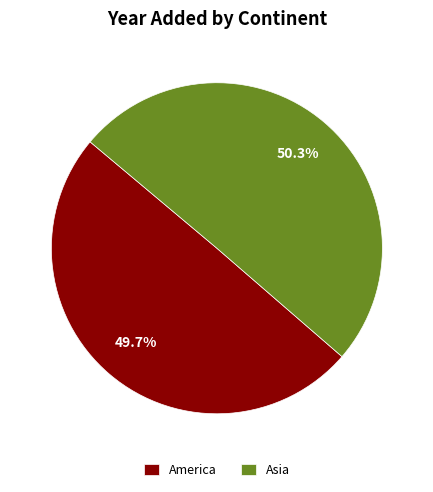

What percentage is NOT represented by America?

50.3%